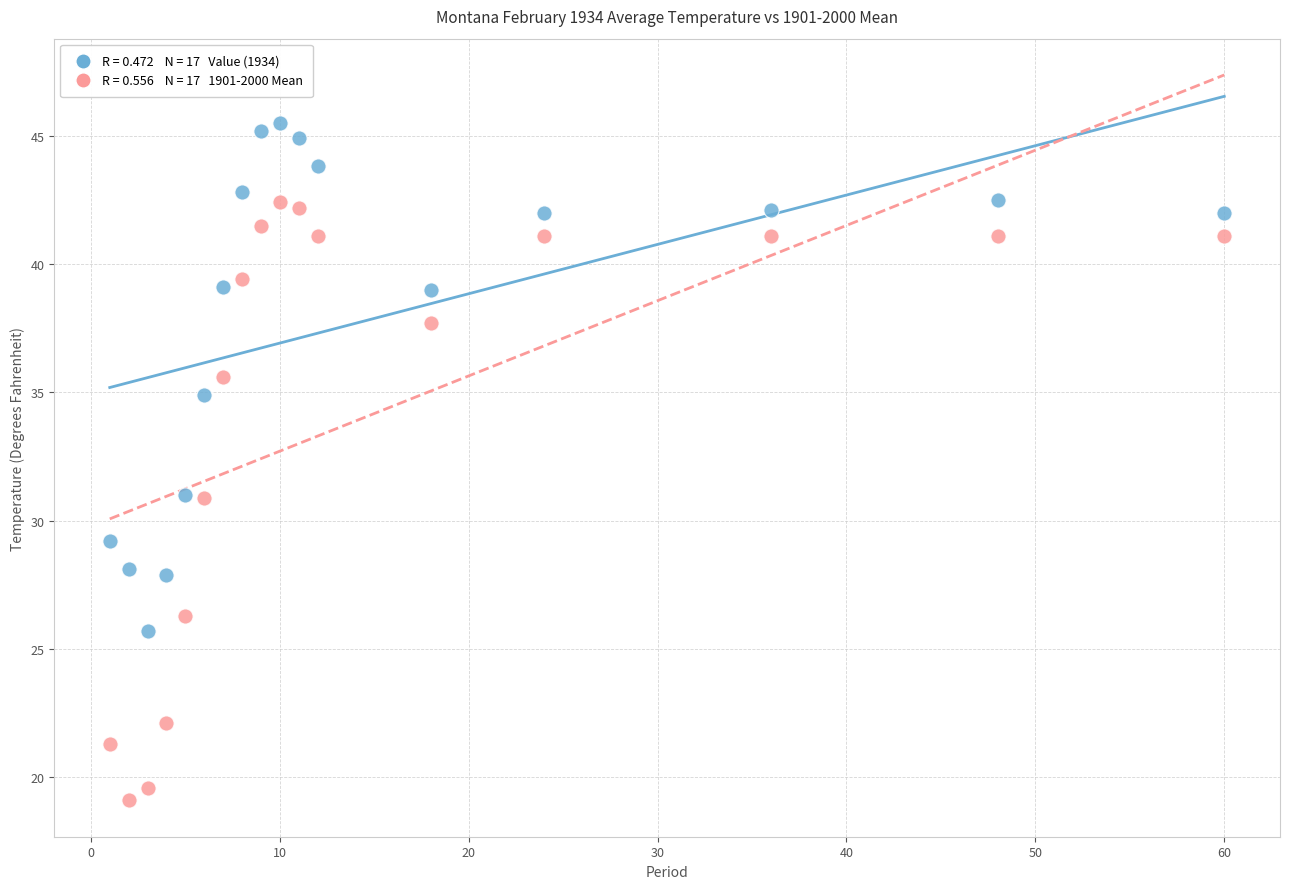

Across all data points, what is the range of X values (max minus min)?

59.0